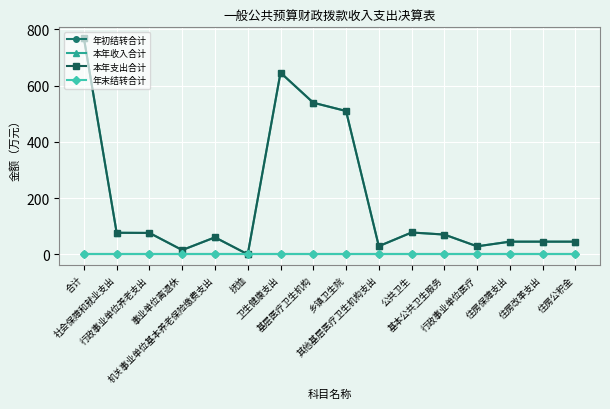

Reading left to right, extract all data points from this chart.

年初结转合计: 0.0	0.0	0.0	0.0	0.0	0.0	0.0	0.0	0.0	0.0	0.0	0.0	0.0	0.0	0.0	0.0
本年收入合计: 769.0	77.1	76.6	15.7	60.9	0.5	646.3	539.4	509.9	29.4	78.1	70.8	28.9	45.5	45.5	45.5
本年支出合计: 769.0	77.1	76.6	15.7	60.9	0.5	646.3	539.4	509.9	29.4	78.1	70.8	28.9	45.5	45.5	45.5
年末结转合计: 0.0	0.0	0.0	0.0	0.0	0.0	0.0	0.0	0.0	0.0	0.0	0.0	0.0	0.0	0.0	0.0